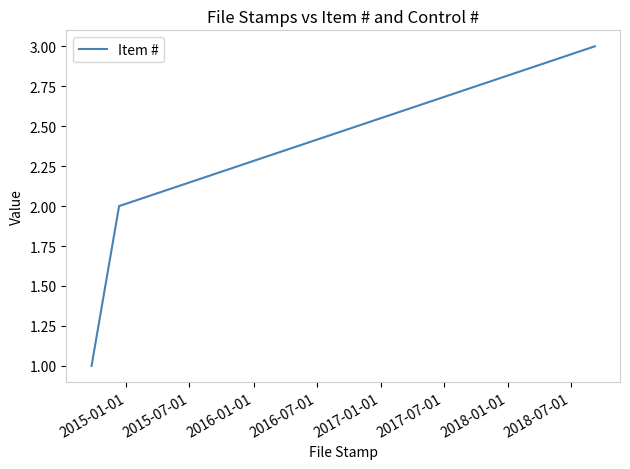

Reading left to right, extract all data points from this chart.

1	2	3